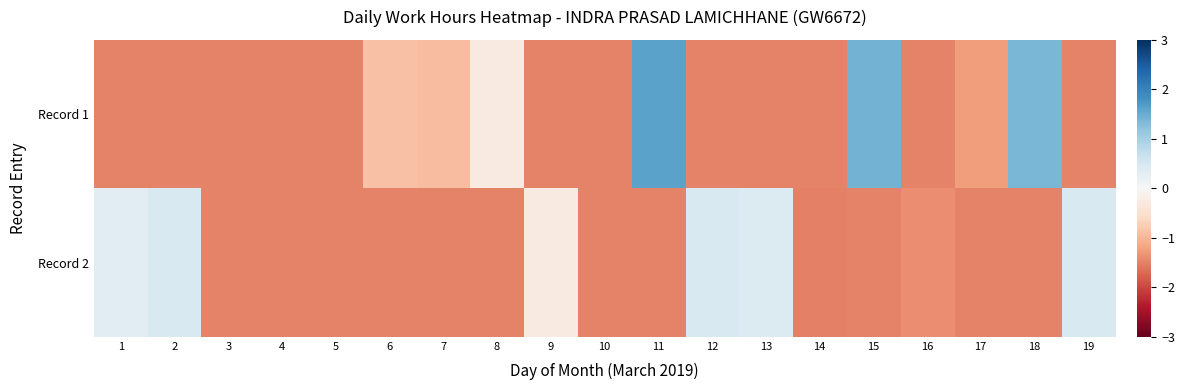

Which has a higher value, 17 or 5?

17